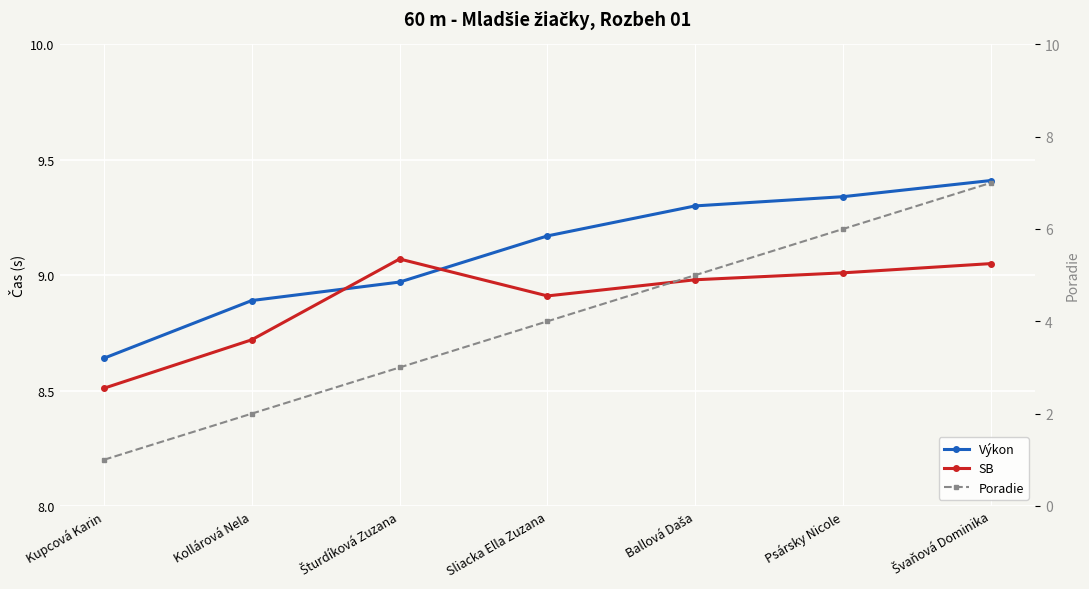

True or false: SB and Poradie intersect in this chart.

False